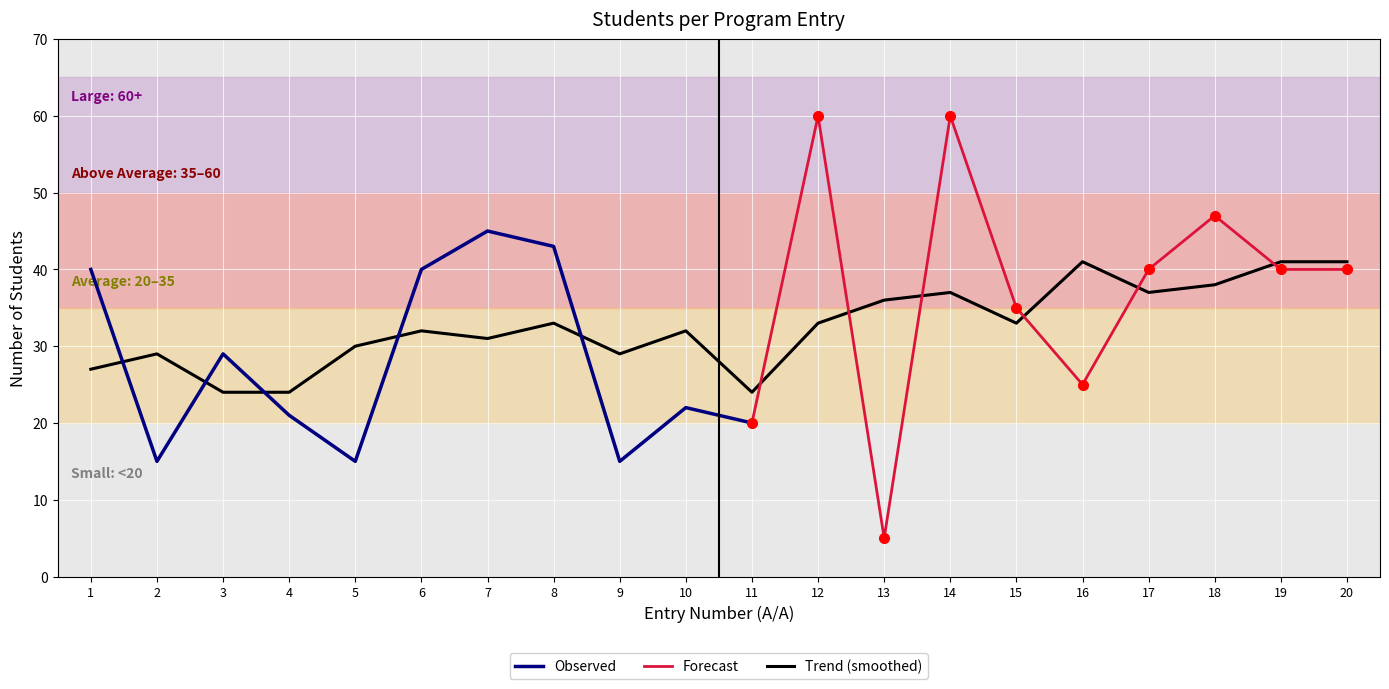

Reading left to right, extract all data points from this chart.

40	15	29	21	15	40	45	43	15	22	20	60	5	60	35	25	40	47	40	40